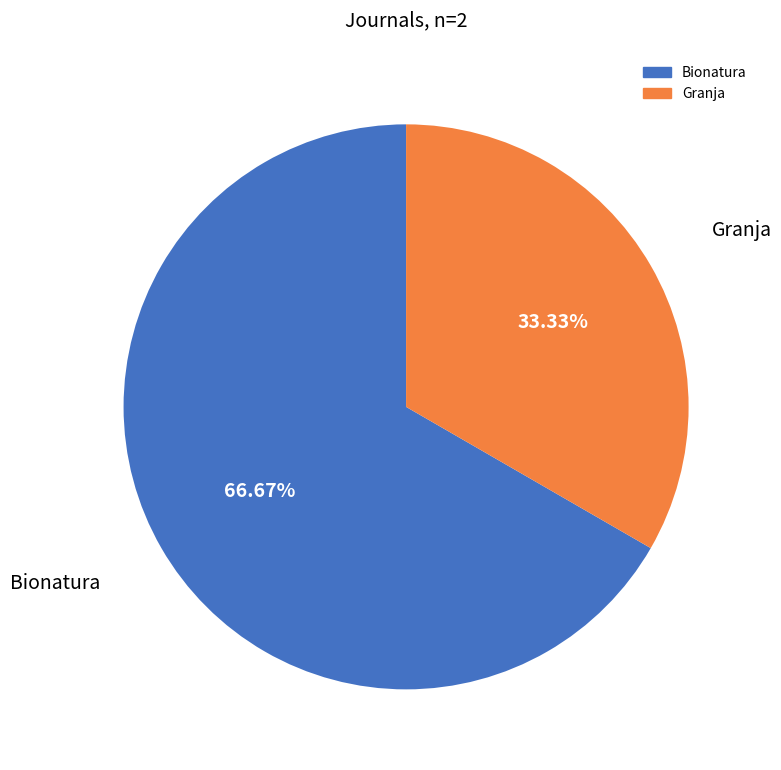

How many segments does this pie chart have?

2